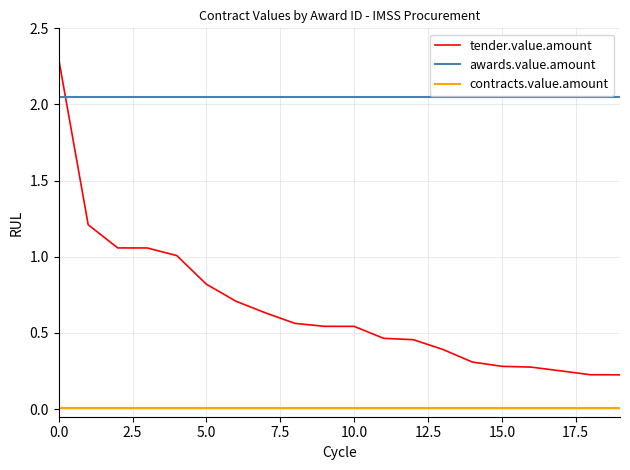

What is the difference between the maximum and minimum values in the tender.value.amount series?

2.1